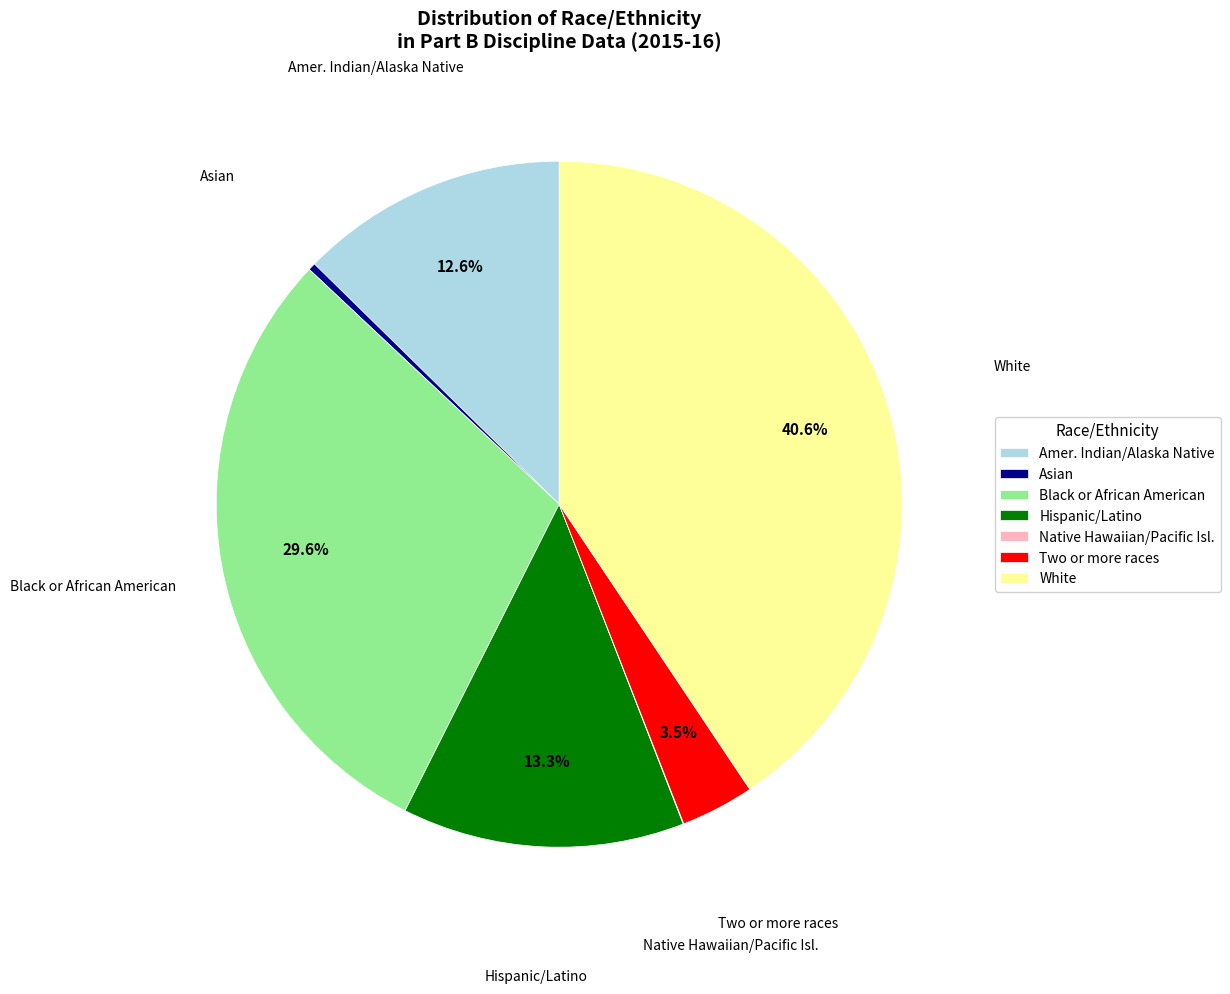

Is there a majority slice in this chart?

No